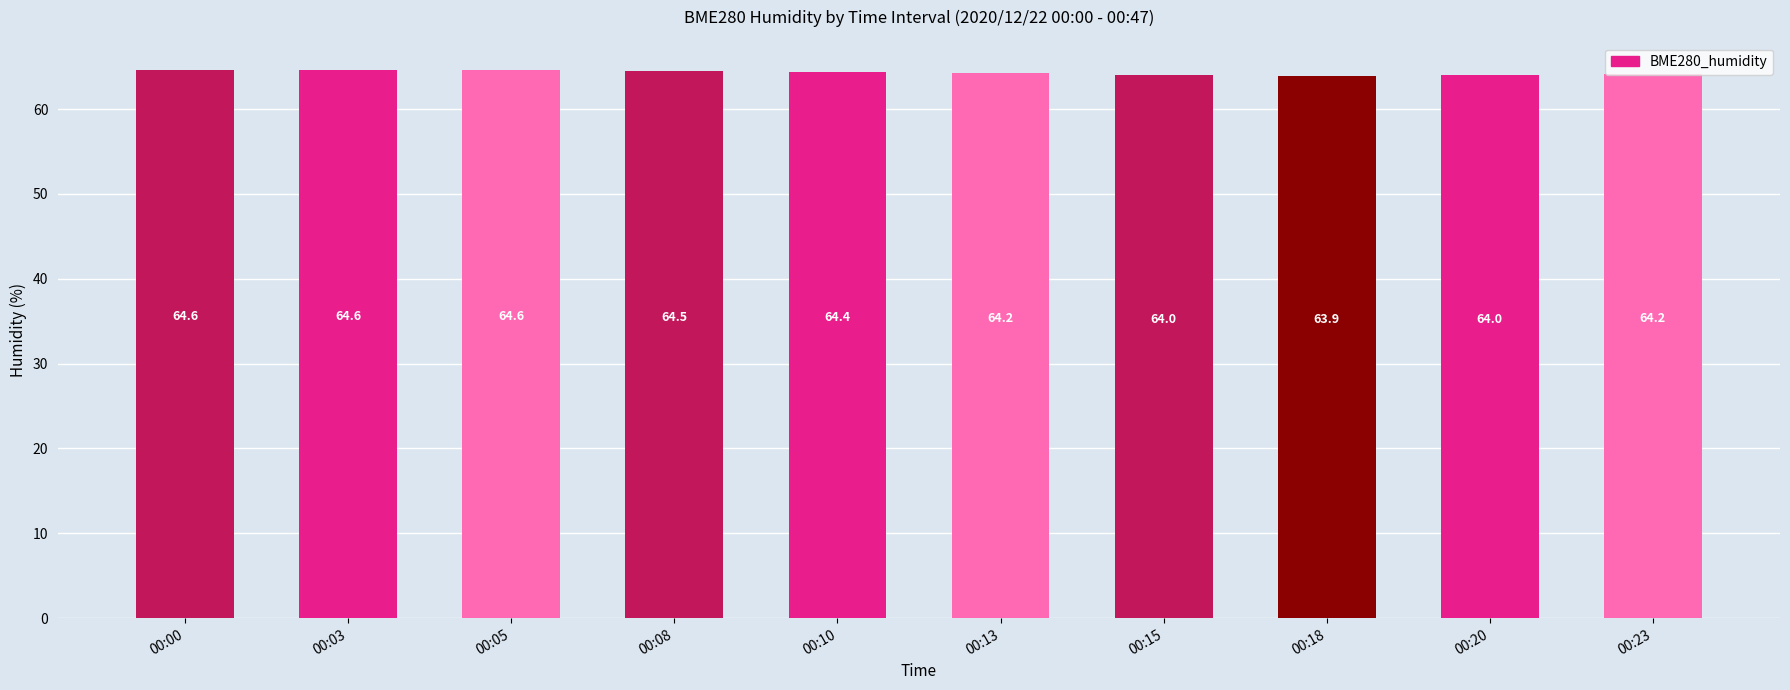

The value at 00:23 is 64.2. True or false?

True